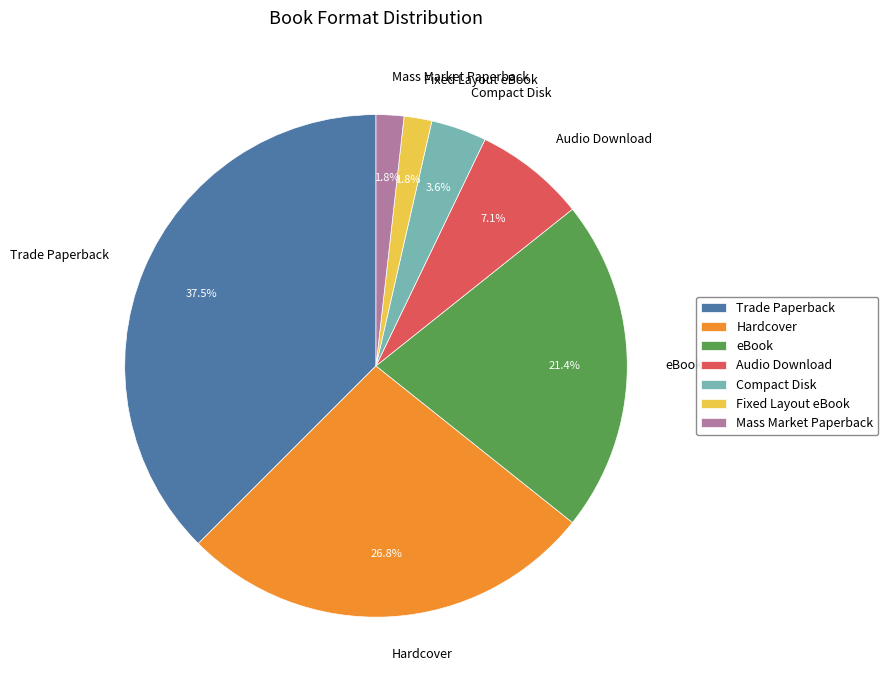

The Audio Download slice represents 7% of the pie. True or false?

True